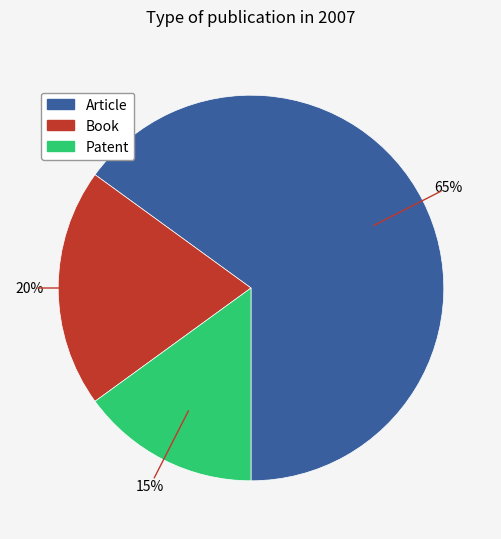

To the nearest percent, what is the average slice percentage?

33%